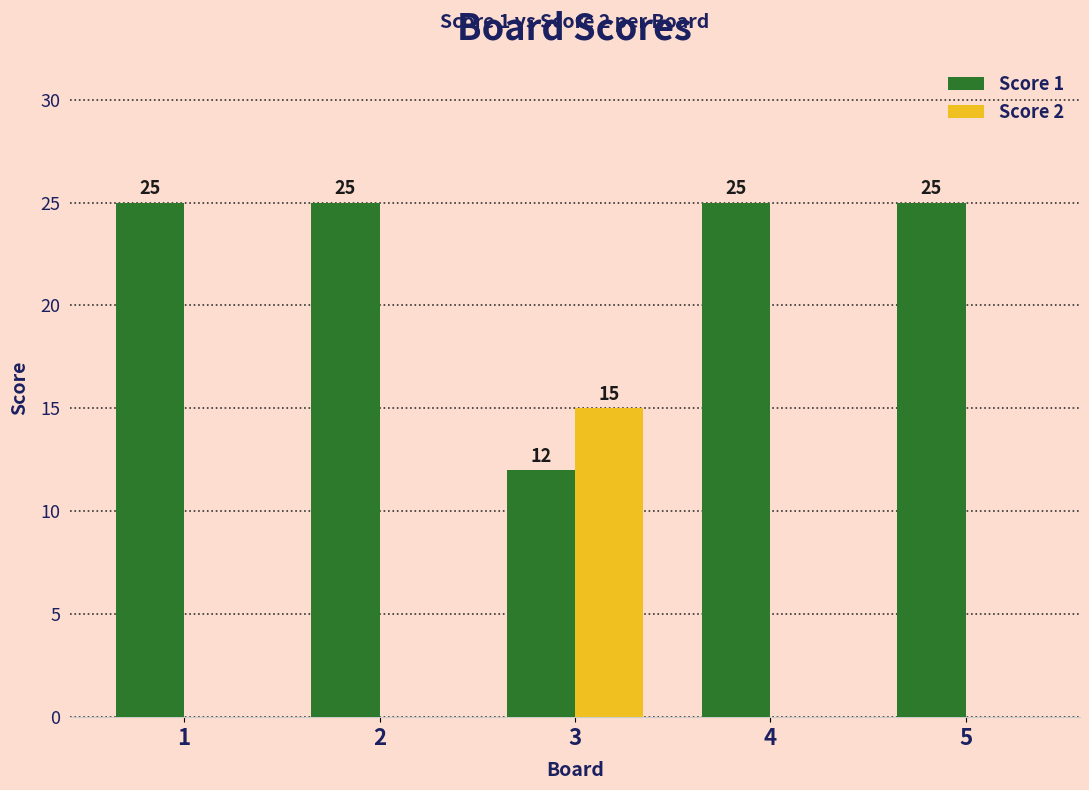

Reading left to right, extract all data points from this chart.

Score 1: 25	25	12	25	25
Score 2: 0	0	15	0	0